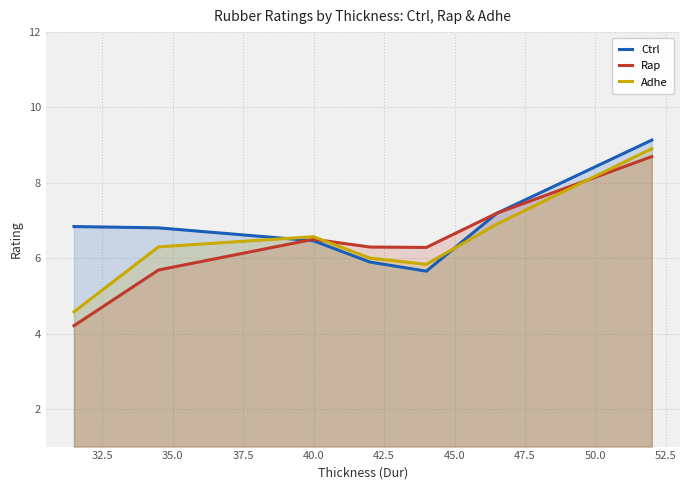

What is the minimum value shown in the chart?

4.2